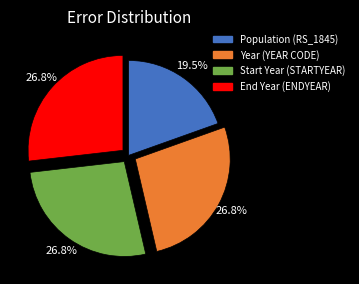

Which category has the smallest portion of the pie?

Population (RS_1845)